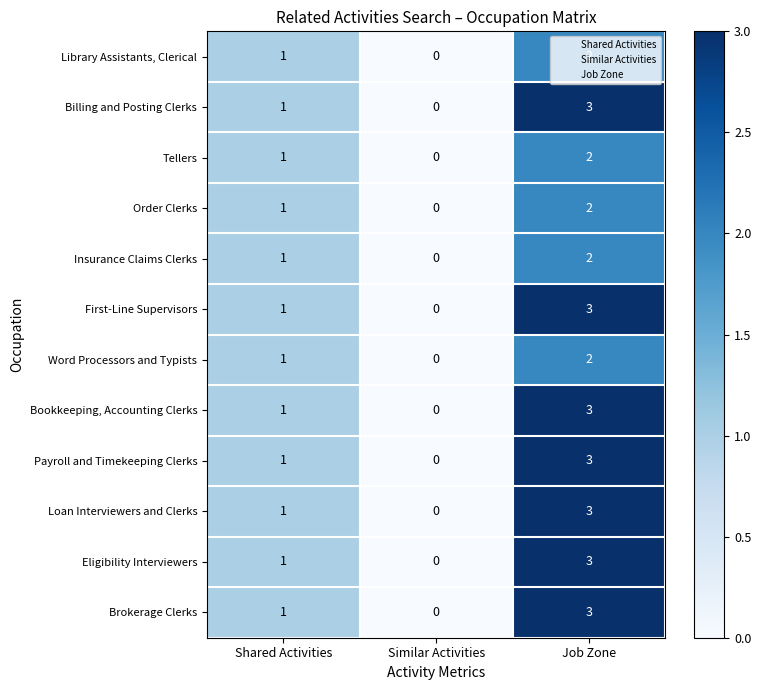

At which label does Tellers reach its peak?

Job Zone